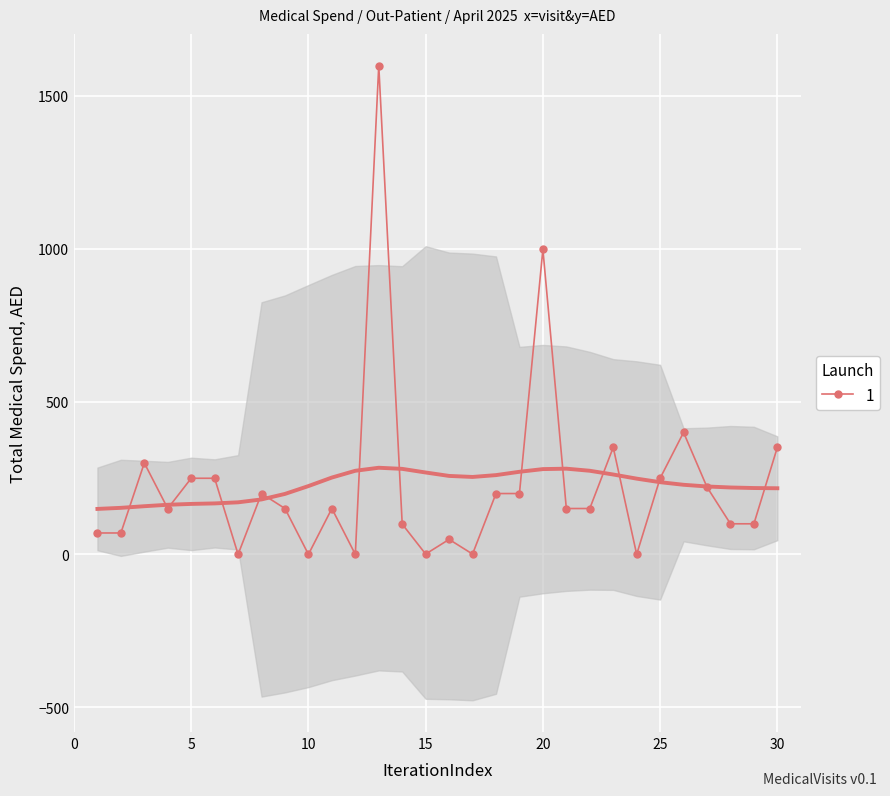

What is the ratio of the value at 4 to the value at 30?

0.4